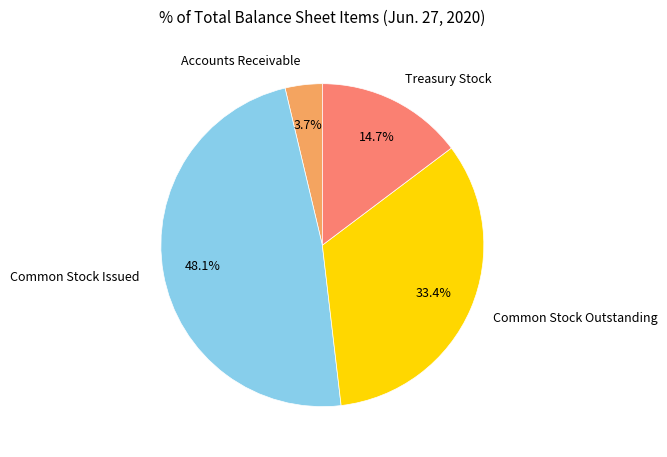

To the nearest percent, what portion does Common Stock Outstanding represent?

33%